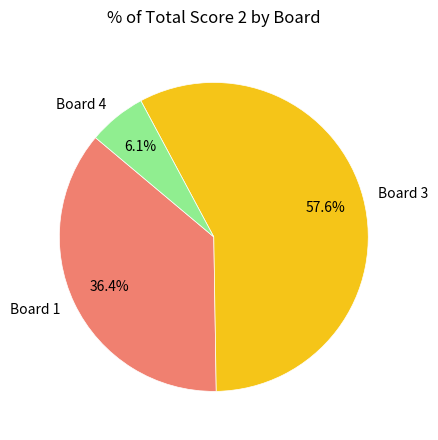

Which category accounts for the majority?

Board 3